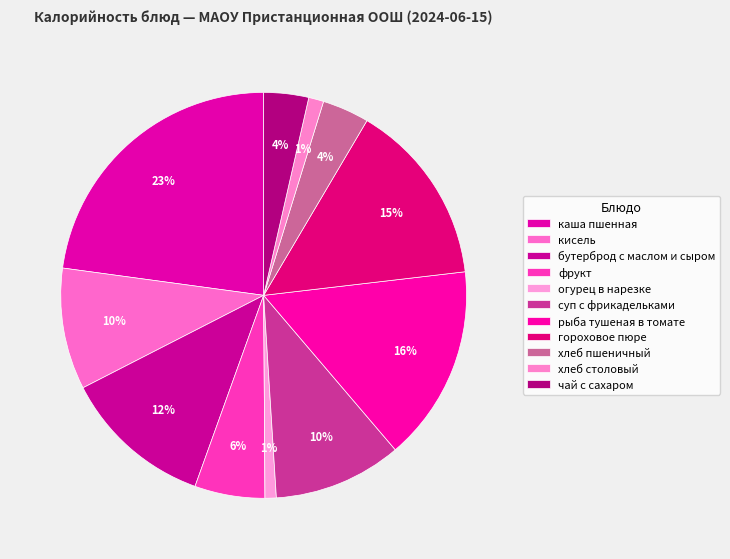

How many segments does this pie chart have?

11